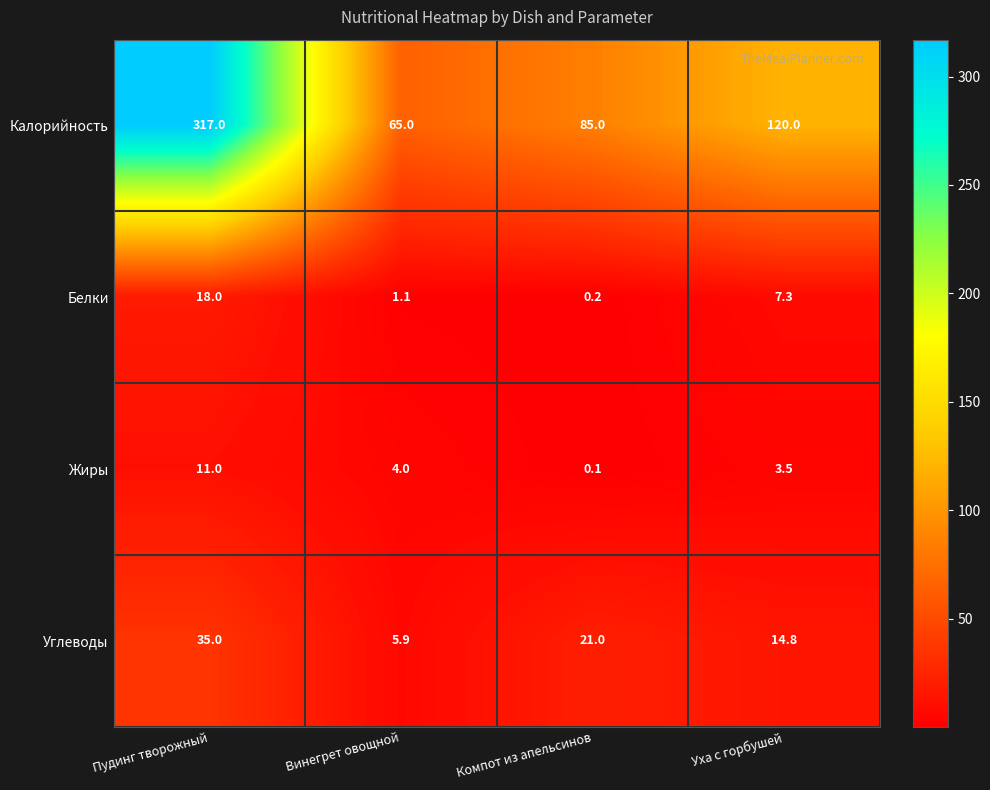

What is the minimum value shown in the chart?

0.1